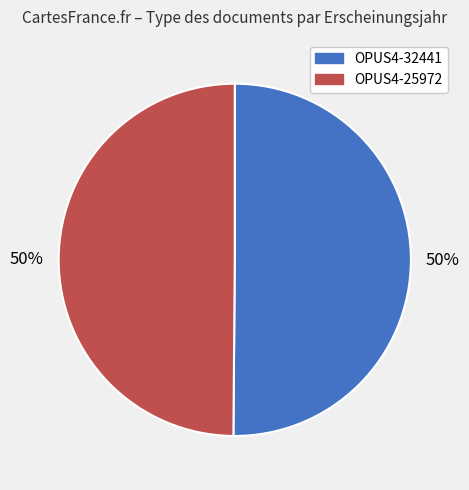

Is it true that OPUS4-25972 is 55% of the pie?

False